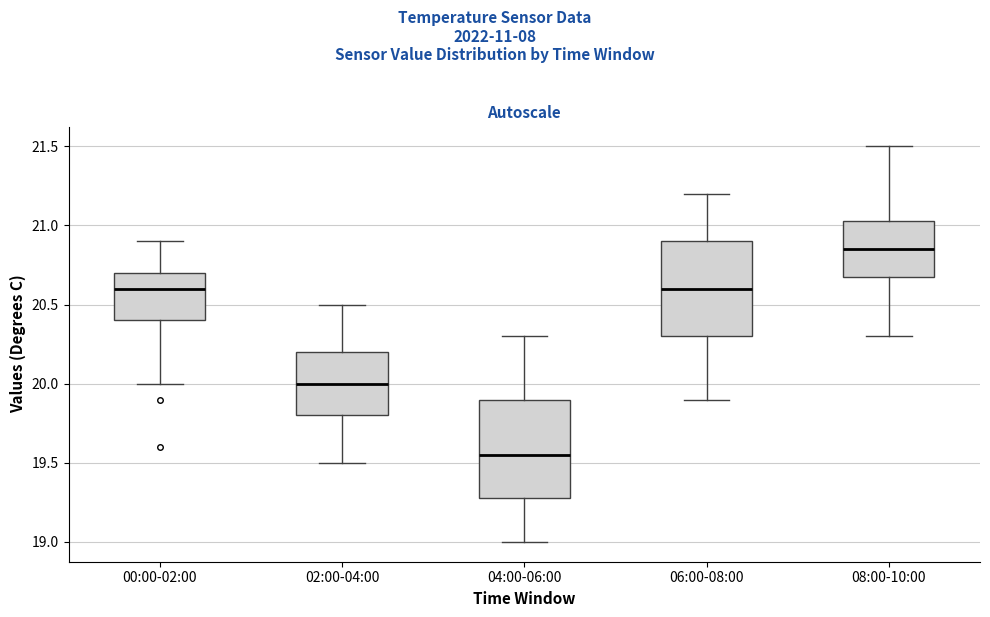

Where does the lower whisker of the box for 04:00-06:00 end on the y-axis? The values are not printed on the chart, so give them approximately, as read against the axis.

19.00